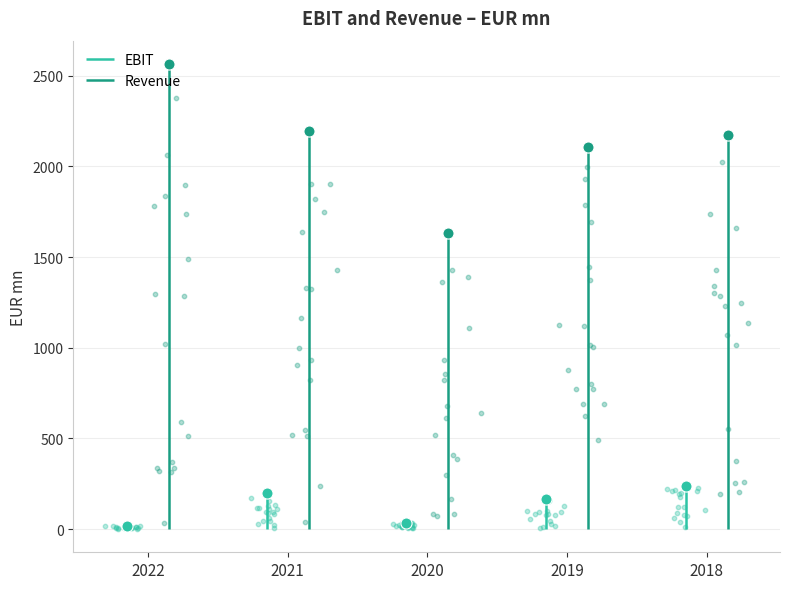

What are all the series names shown in the legend?

EBIT, Revenue